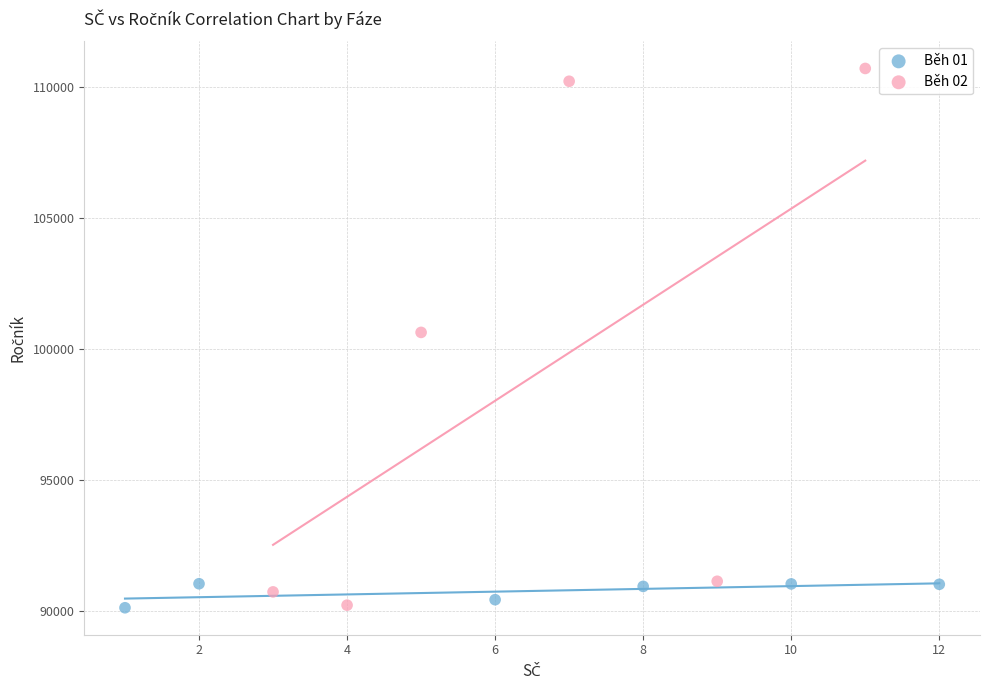

Which series has the largest Y range (max minus min)?

Běh 02